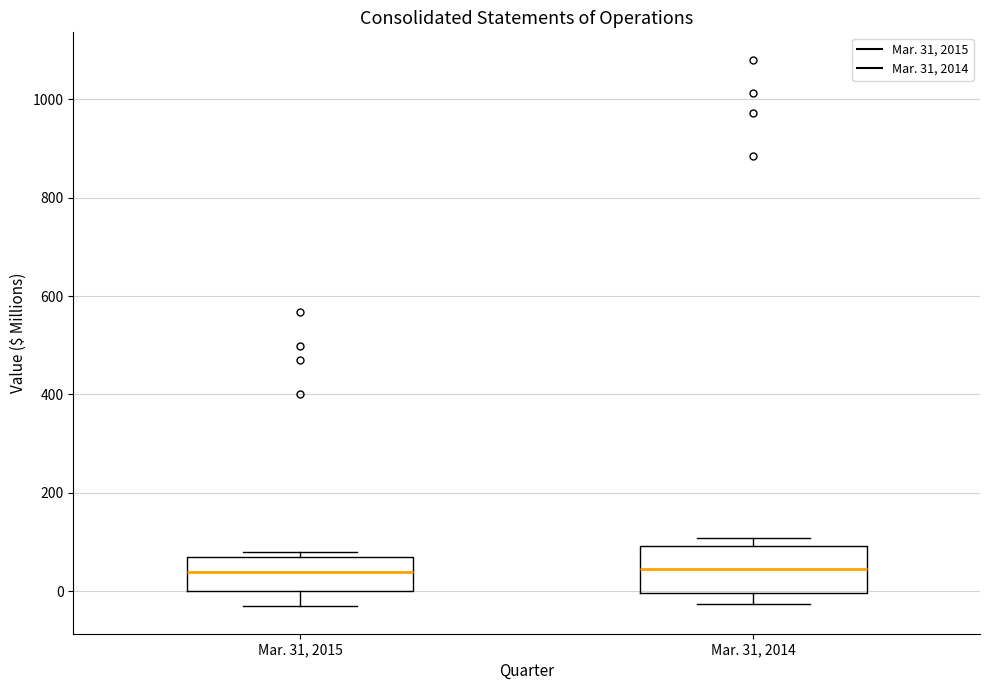

Which box is the tallest, from its lower edge to its upper edge?

Mar. 31, 2014